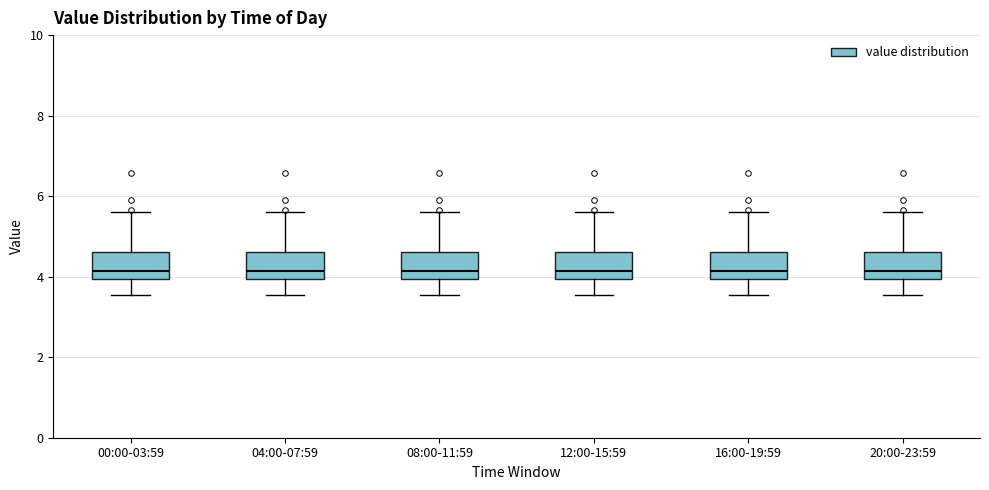

Reading left to right, read every box against the y-axis: the position of its median line, the range the box covers, and the ends of its whiskers. The values are not printed on the chart, so give them approximately, as read against the axis.

00:00-03:59: median 4.2, box 4.0 to 4.6, whiskers 3.6 to 5.6
04:00-07:59: median 4.2, box 4.0 to 4.6, whiskers 3.6 to 5.6
08:00-11:59: median 4.2, box 4.0 to 4.6, whiskers 3.6 to 5.6
12:00-15:59: median 4.2, box 4.0 to 4.6, whiskers 3.6 to 5.6
16:00-19:59: median 4.2, box 4.0 to 4.6, whiskers 3.6 to 5.6
20:00-23:59: median 4.2, box 4.0 to 4.6, whiskers 3.6 to 5.6